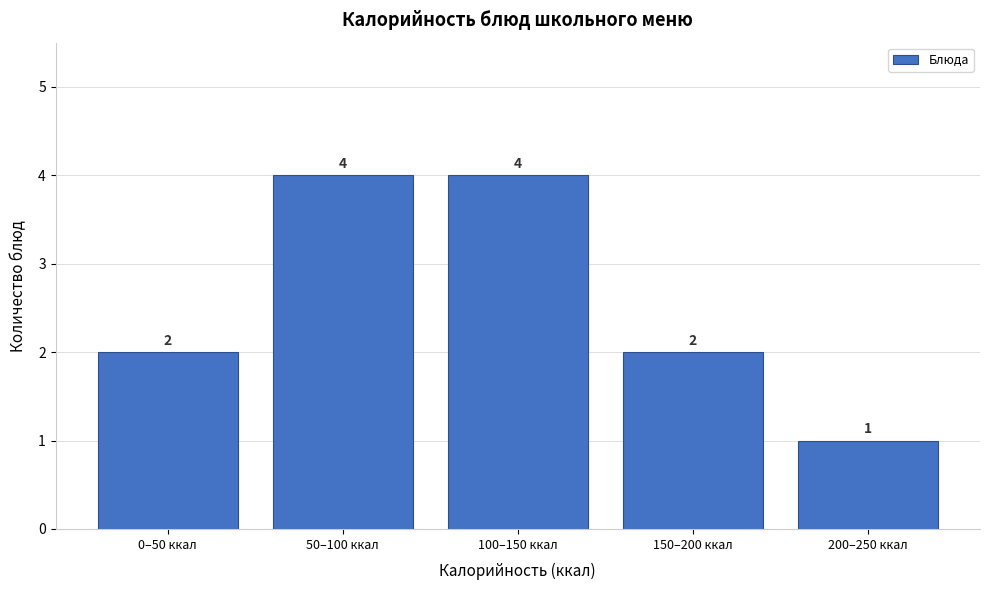

Reading left to right, what are all the values shown in this chart?

0–50 ккал=2	50–100 ккал=4	100–150 ккал=4	150–200 ккал=2	200–250 ккал=1